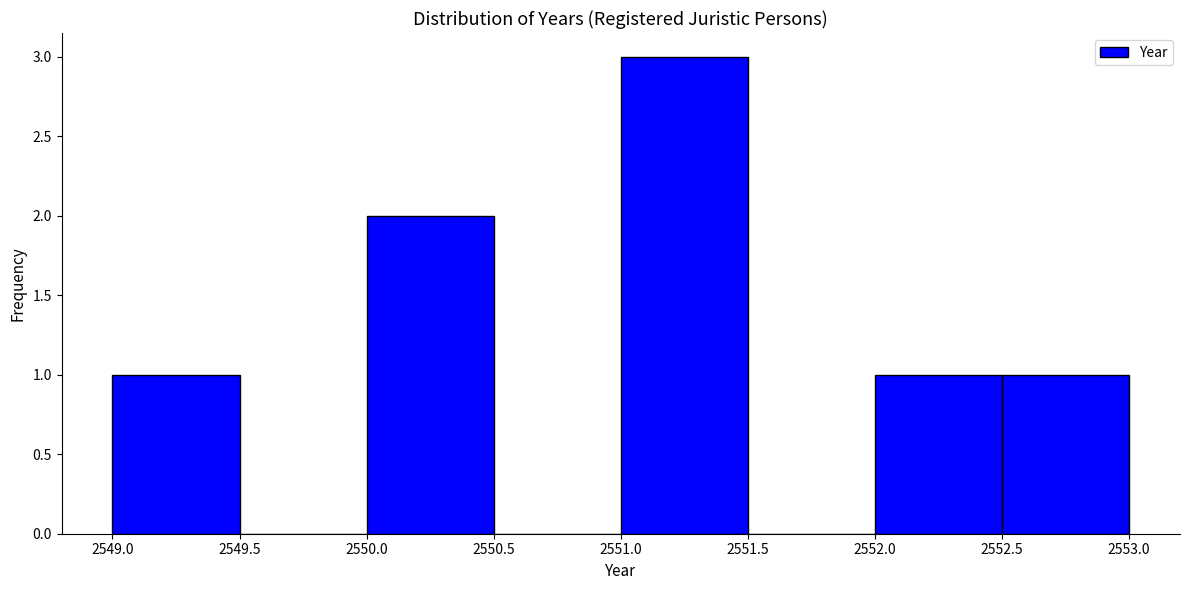

Reading left to right, transcribe this chart: for each bar, give the range it covers on the x-axis and its height. The values are not printed on the chart, so give them approximately, as read against the axis.

2549.0 to 2549.5: 1
2549.5 to 2550.0: 0
2550.0 to 2550.5: 2
2550.5 to 2551.0: 0
2551.0 to 2551.5: 3
2551.5 to 2552.0: 0
2552.0 to 2552.5: 1
2552.5 to 2553.0: 1